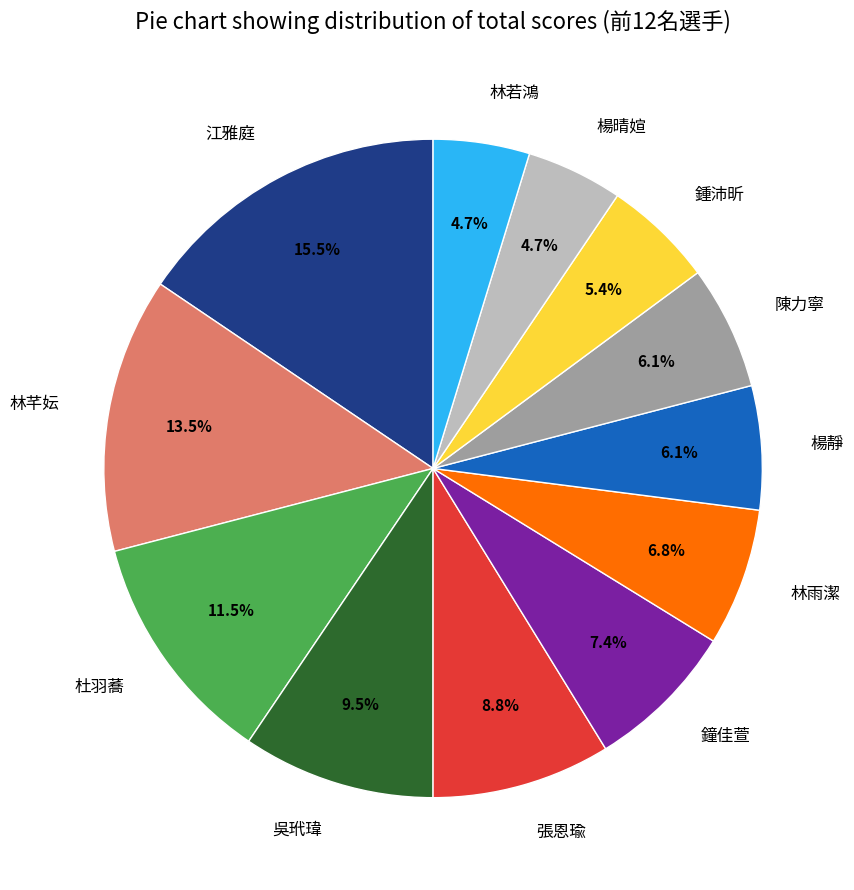

Is there a majority slice in this chart?

No